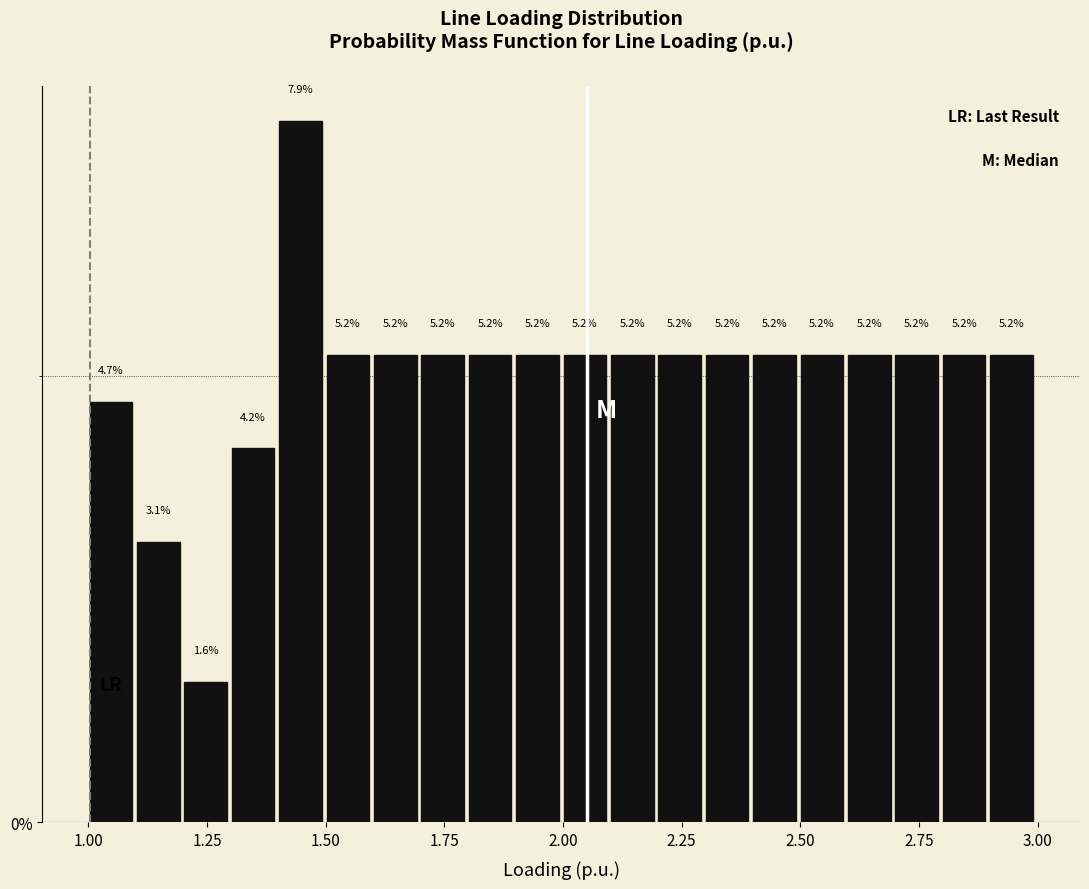

Read against the x-axis, roughly where is the centre of the tallest bar?

1.45